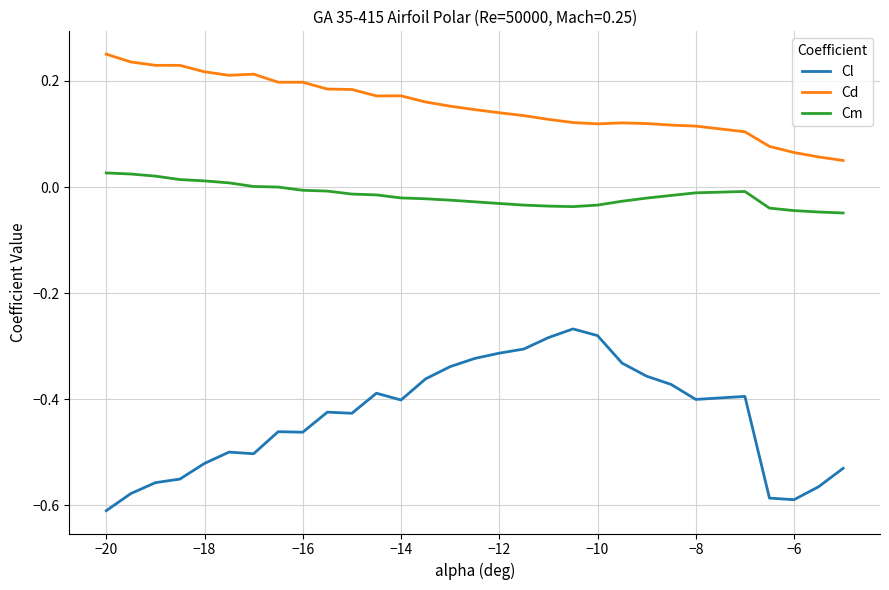

True or false: Cm and Cd intersect in this chart.

False